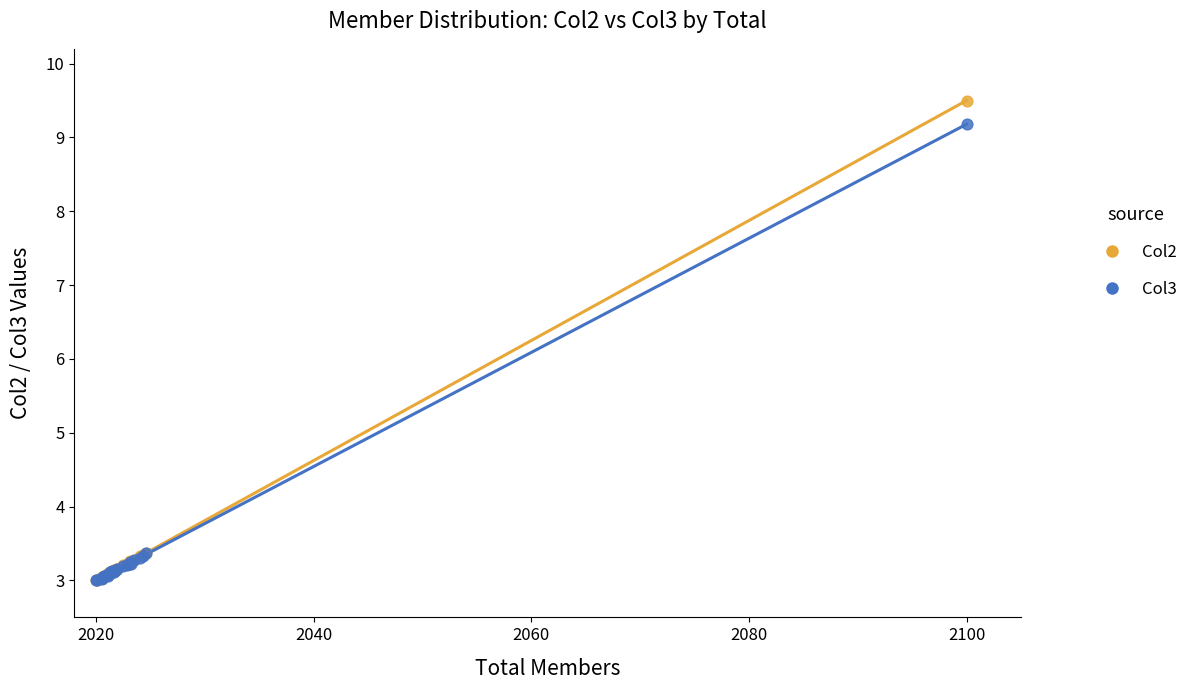

What are all the series names shown in the legend?

Col2, Col3